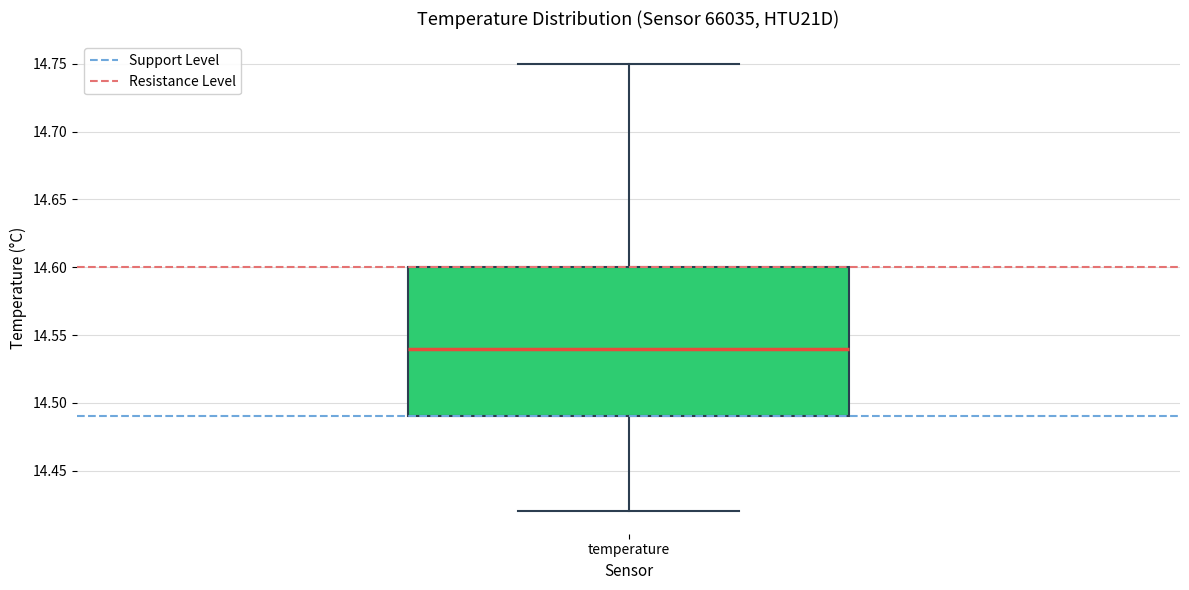

Read this box plot against the y-axis: the position of the median line, the range covered by the box, and the ends of both whiskers. The values are not printed on the chart, so give them approximately, as read against the axis.

median 14.54, box 14.49 to 14.60, whiskers 14.42 to 14.75